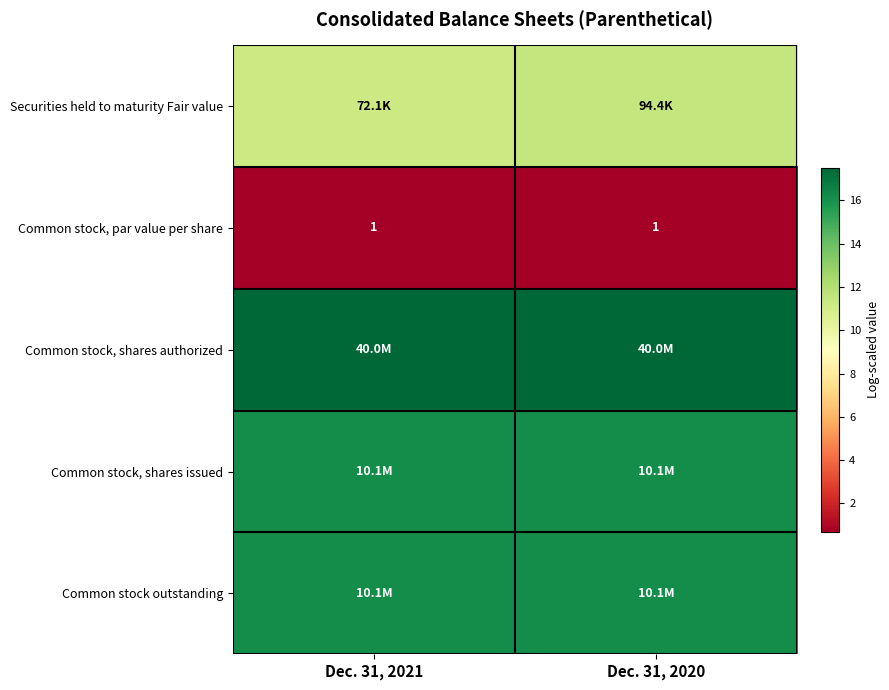

Is it true that Common stock, shares issued equals 8.7 at Dec. 31, 2020?

False